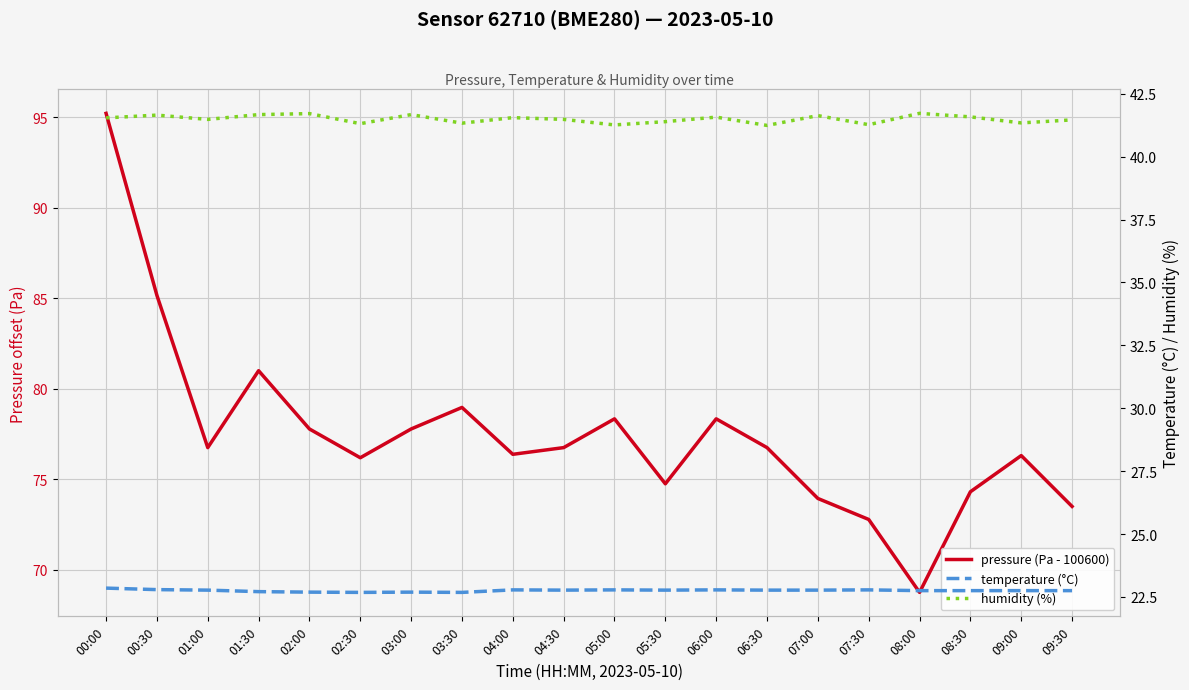

The pressure (Pa - 100600) series shows 103.1 at 05:30. True or false?

False